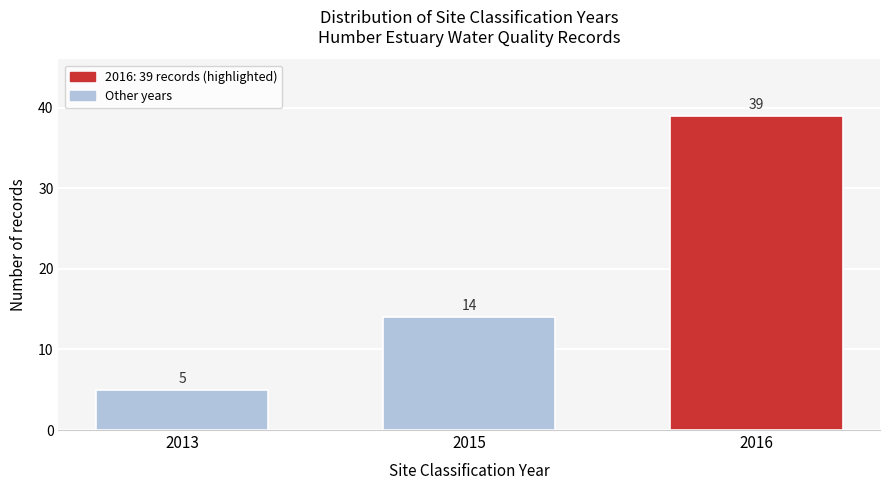

Reading left to right, list all the values displayed in this chart.

5	14	39